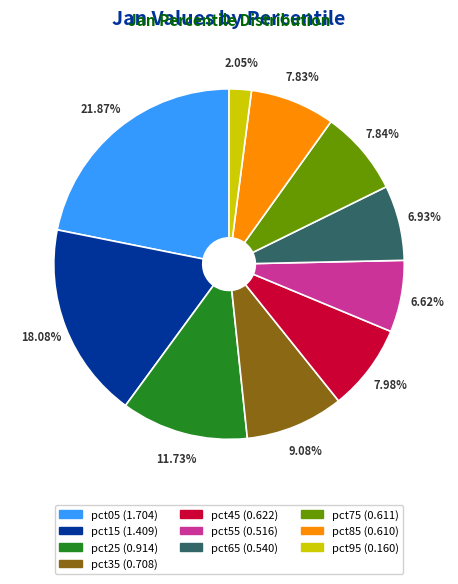

The pct45 slice represents 8% of the pie. True or false?

True